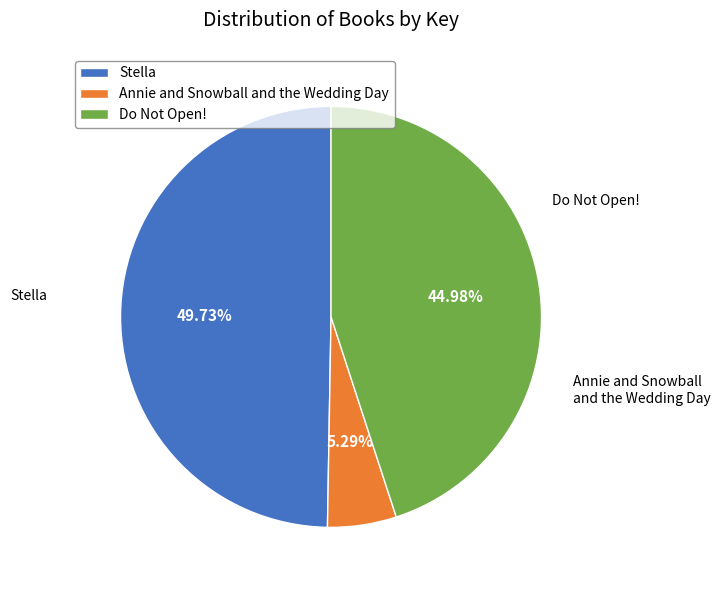

To the nearest percent, what is the difference between the Annie and Snowball and the Wedding Day and Stella slice percentages?

44%